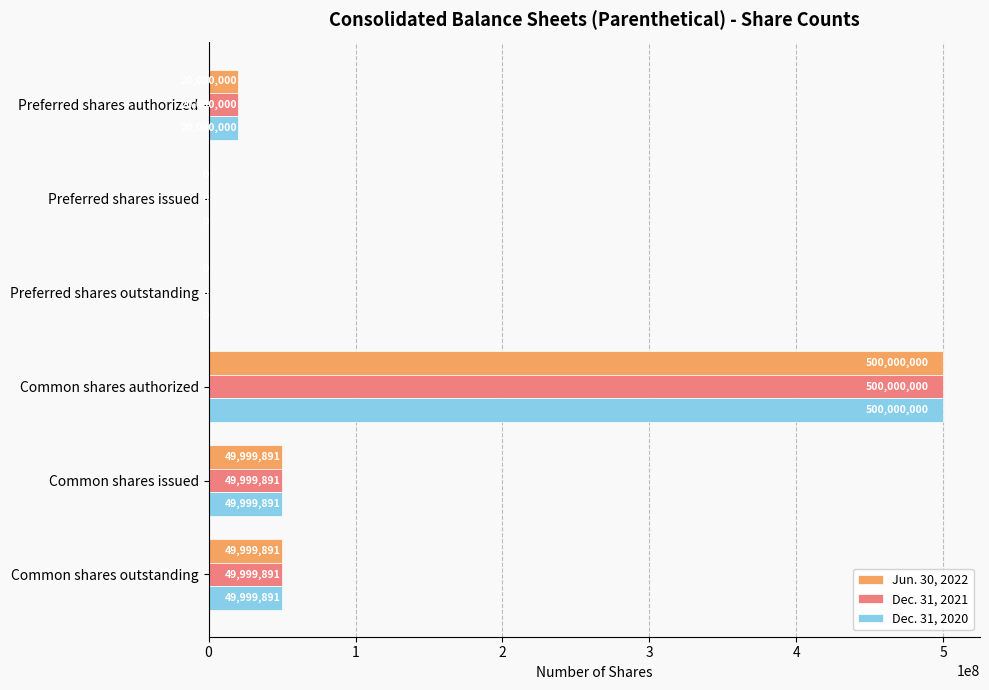

How many data points does each series have?

6